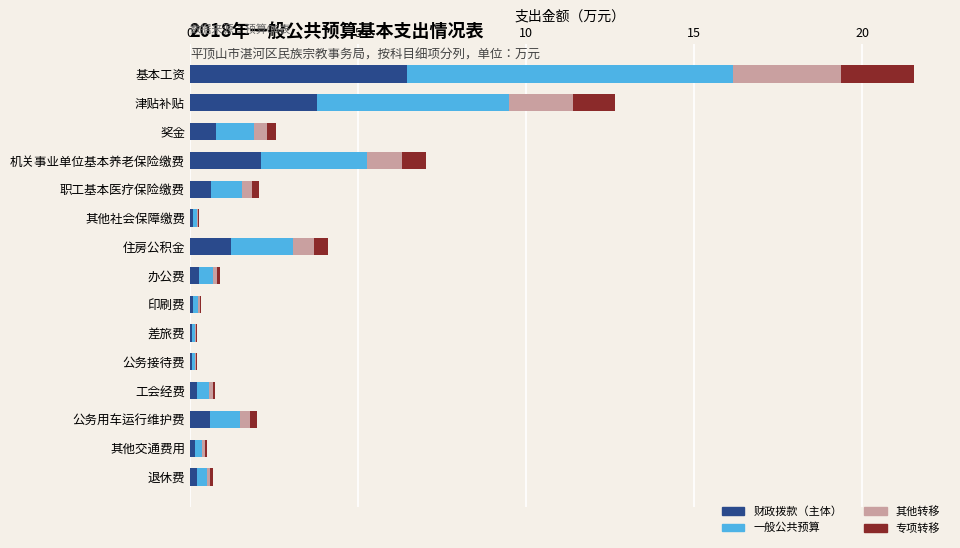

Which category has the highest value in the 财政拨款（主体） series?

基本工资